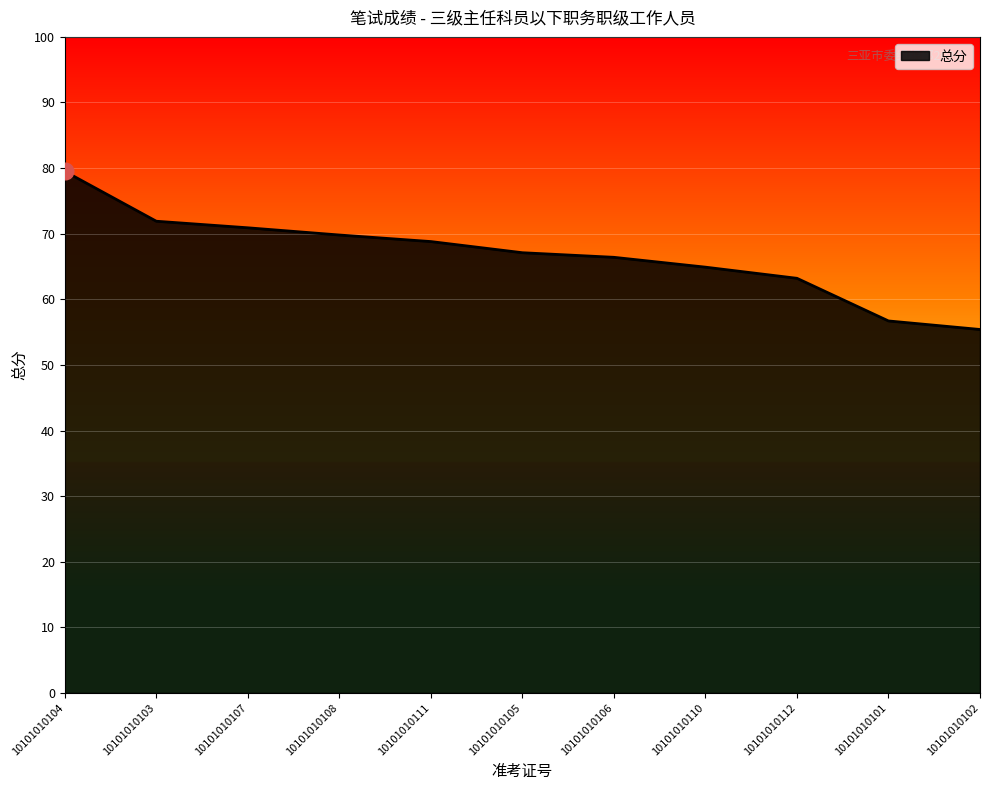

What is the difference between the second highest and second lowest values?

15.2